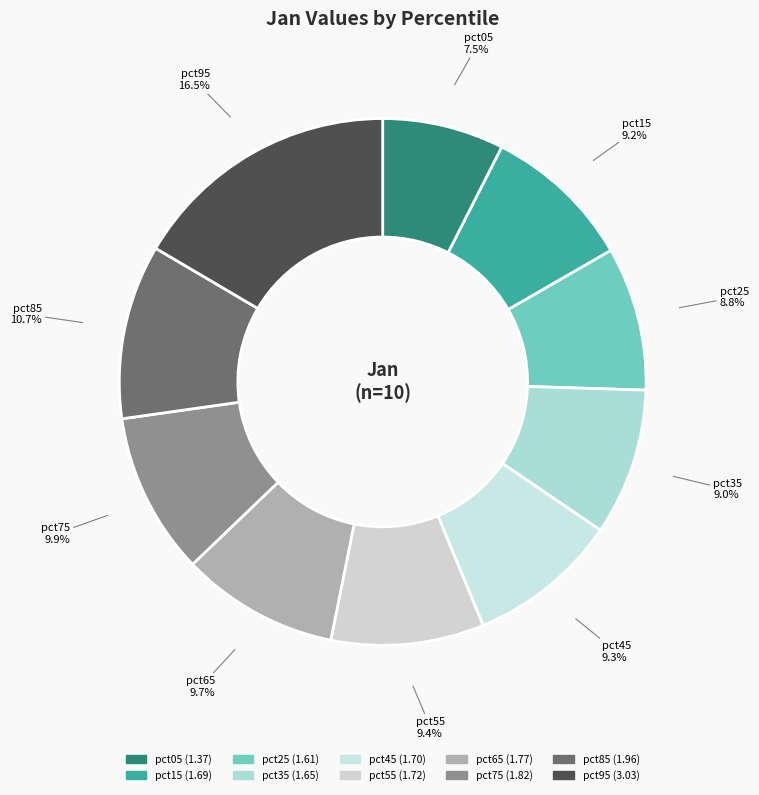

Is it true that pct45 is 9% of the pie?

True